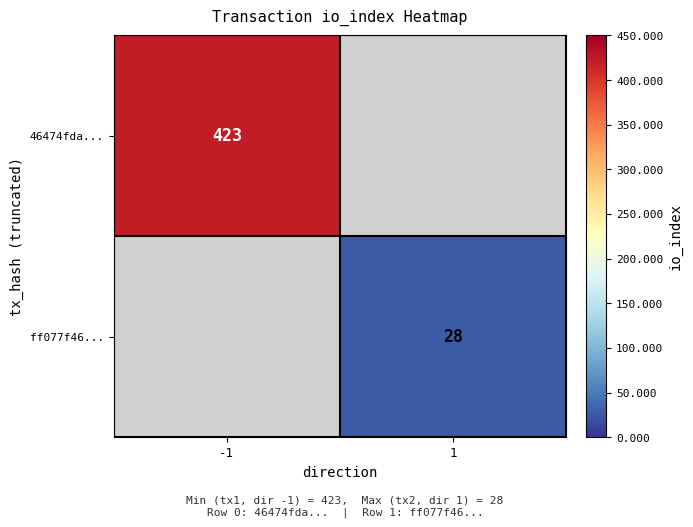

The value of 46474fda... at -1 is 423. True or false?

True